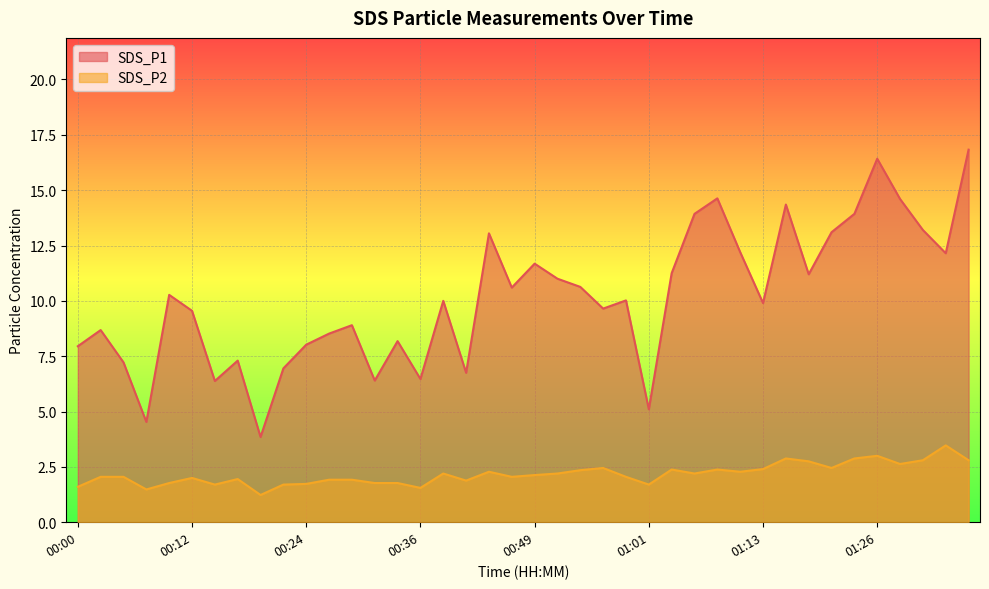

Which has a higher value, 00:51 or 01:21?

01:21